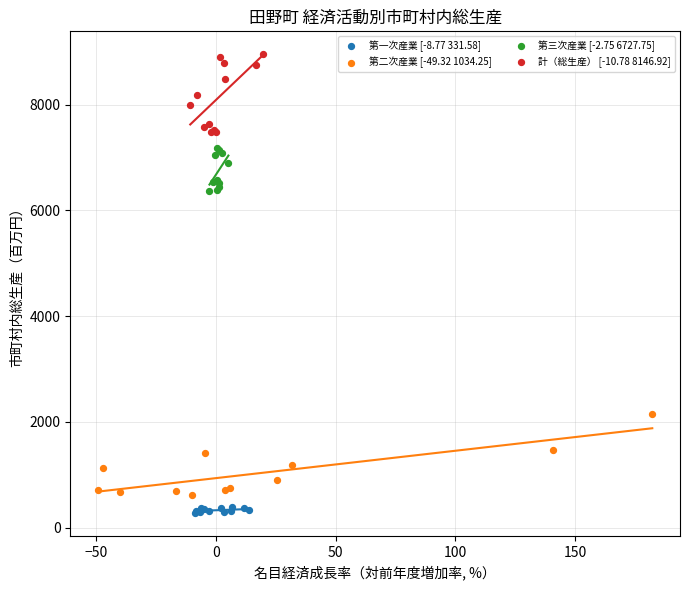

Which series contains the highest Y value?

計（総生産） [-10.78 8146.92]